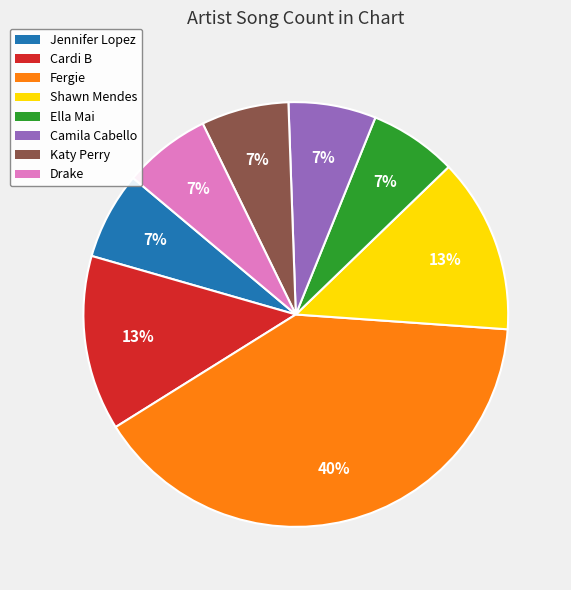

To the nearest percent, what is the average slice percentage?

12%